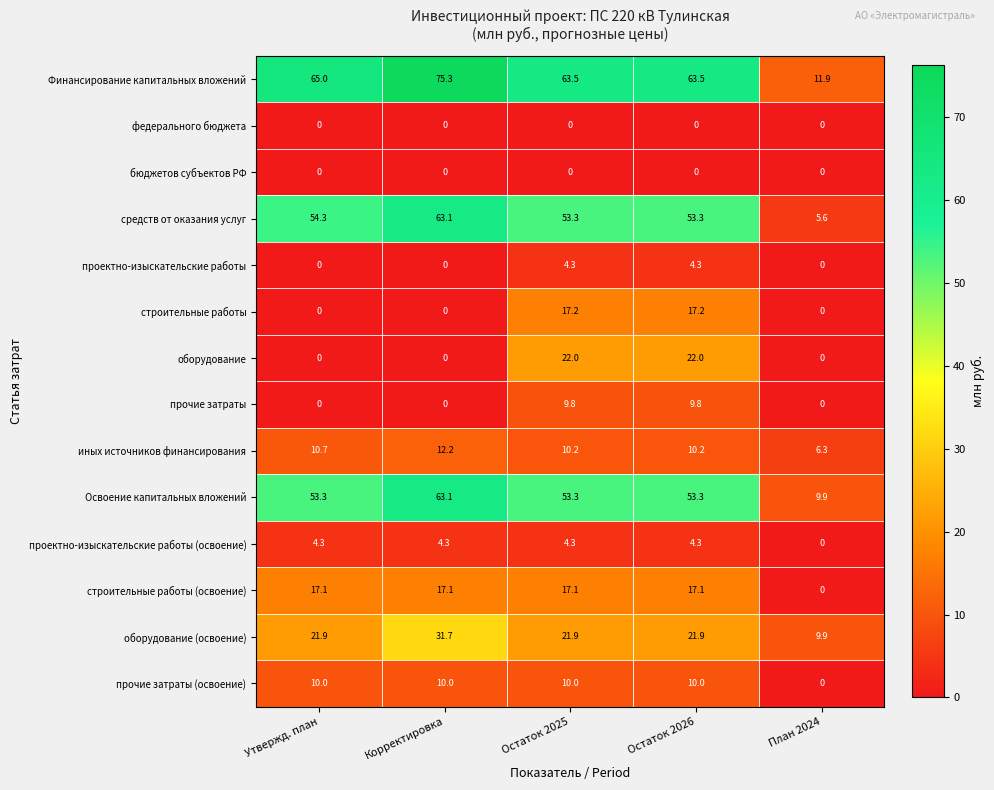

At how many categories does at least one series exceed 31?

4